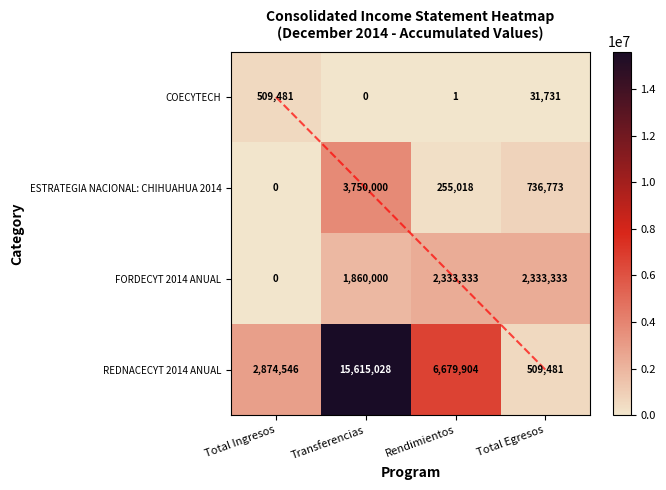

The COECYTECH series shows 50176.1 at Total Egresos. True or false?

False